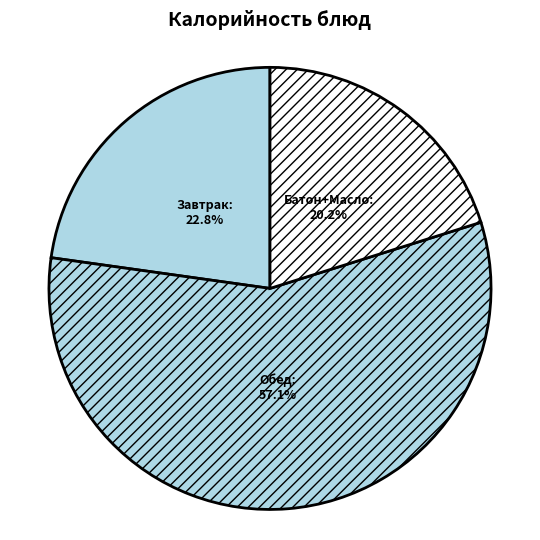

Is there a majority slice in this chart?

Yes